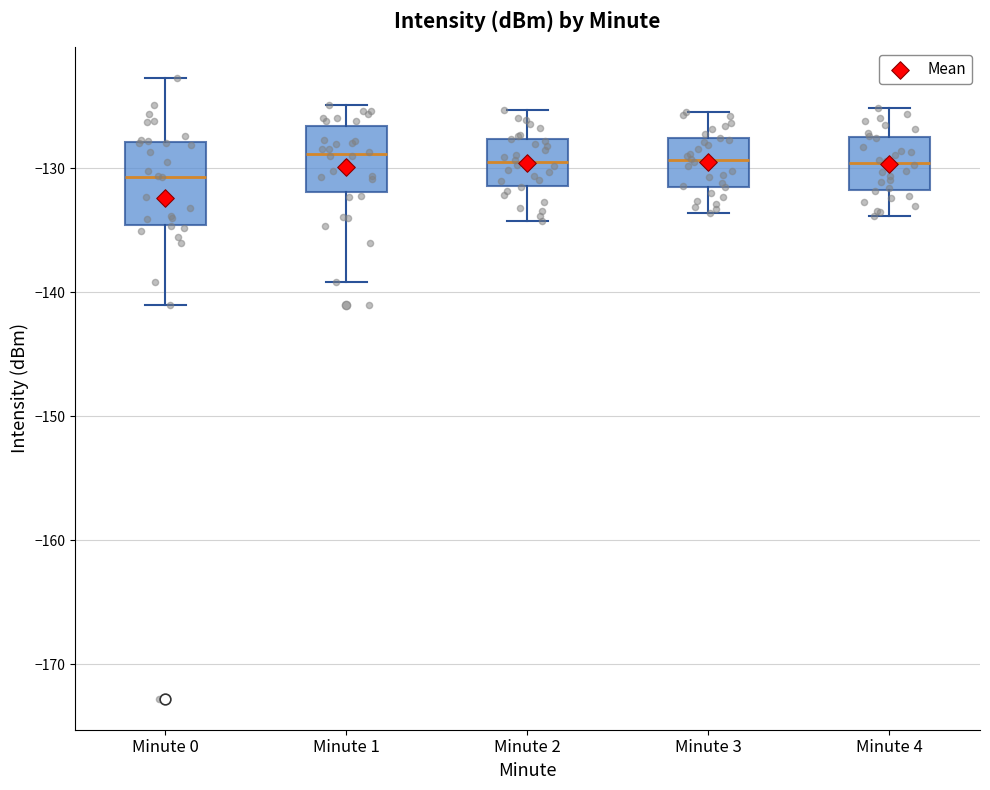

Reading left to right, transcribe this box plot: for each box, give where its median line is, the range the box spans, and where its two whiskers end, as read against the y-axis. The values are not printed on the chart, so give them approximately, as read against the axis.

Minute 0: median -131, box -135 to -128, whiskers -141 to -123
Minute 1: median -129, box -132 to -127, whiskers -139 to -125
Minute 2: median -129, box -131 to -128, whiskers -134 to -125
Minute 3: median -129, box -131 to -128, whiskers -134 to -125
Minute 4: median -130, box -132 to -127, whiskers -134 to -125